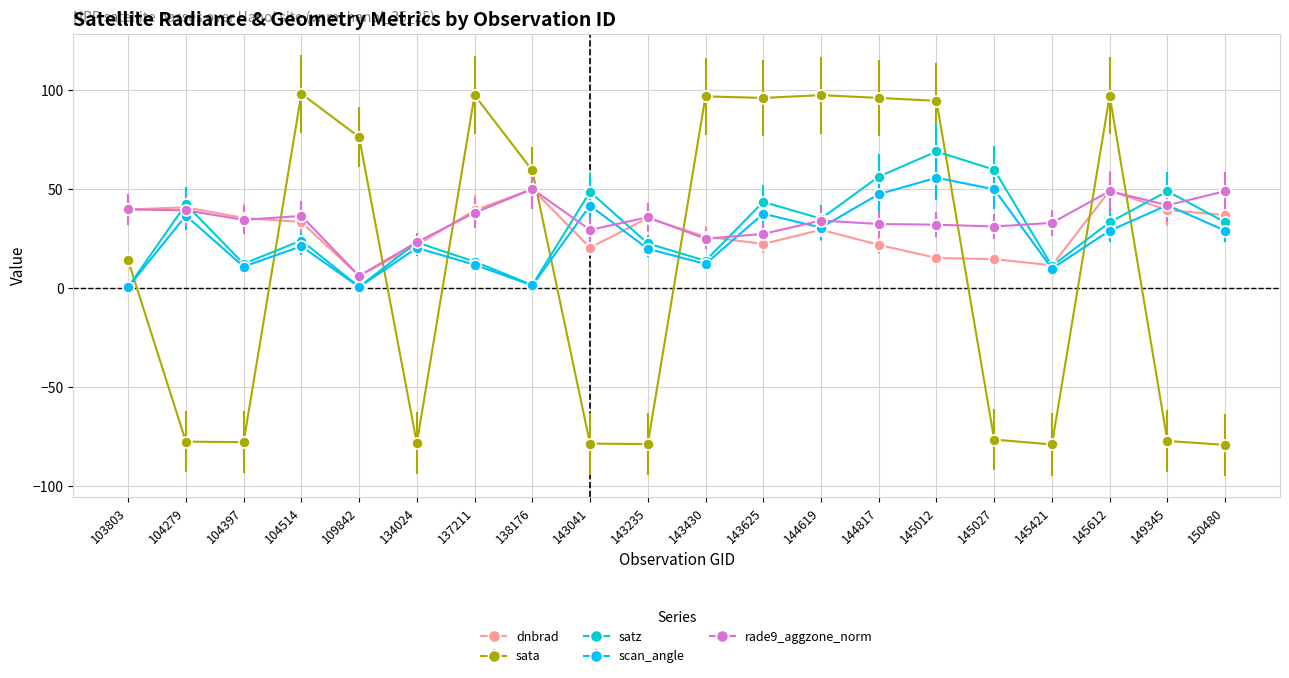

True or false: dnbrad has more than 0 points higher than both neighbors.

True